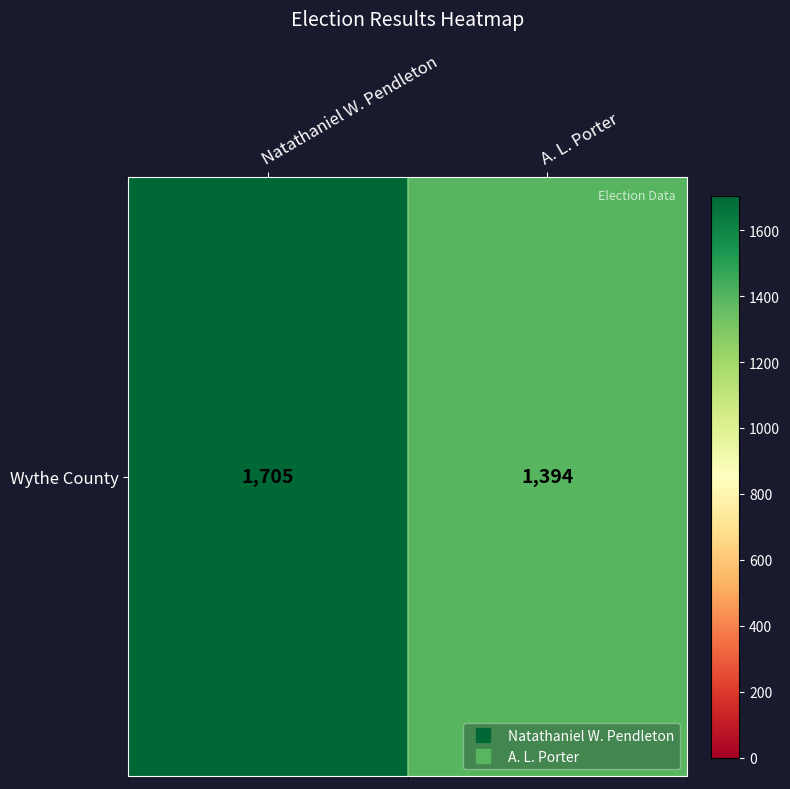

True or false: the data shows 1917 at A. L. Porter.

False